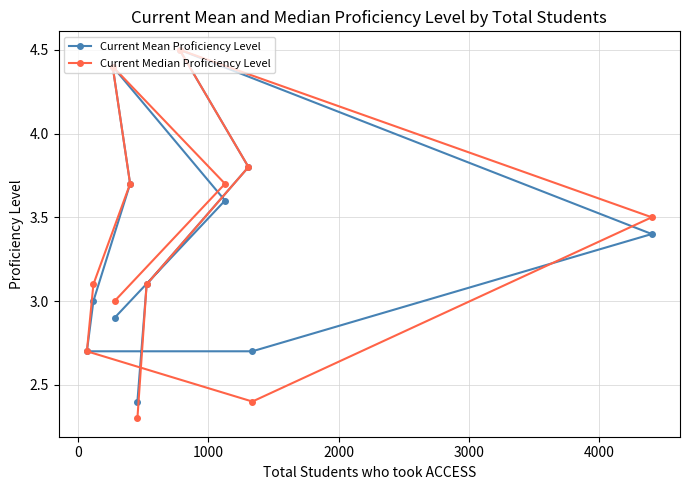

Which series has the widest spread of values?

Current Median Proficiency Level